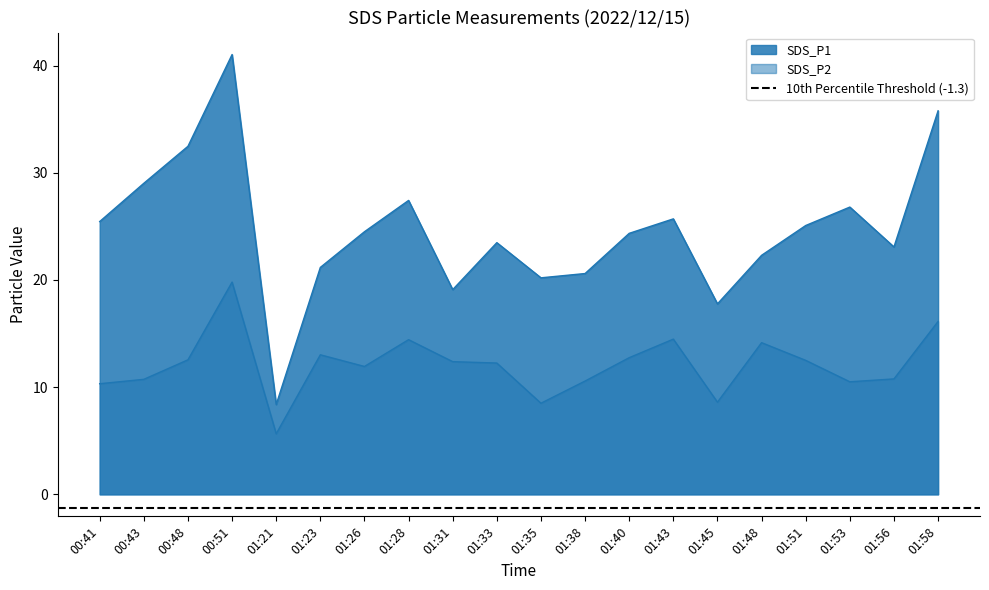

List the series in order of their peak value, highest first.

SDS_P1, SDS_P2